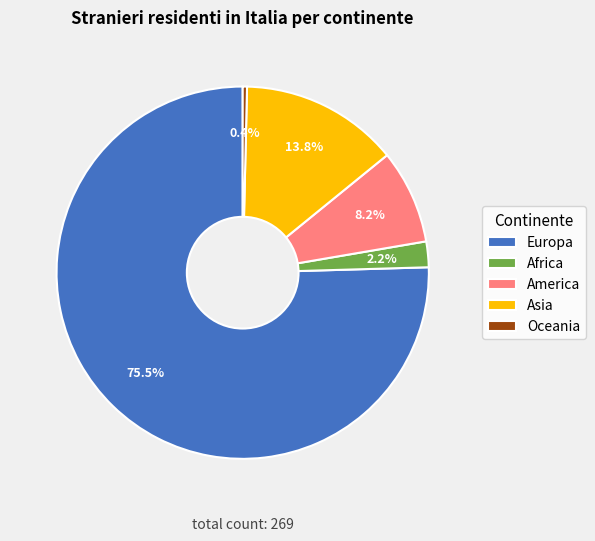

To the nearest percent, what is the difference between the America and Europa slice percentages?

67%